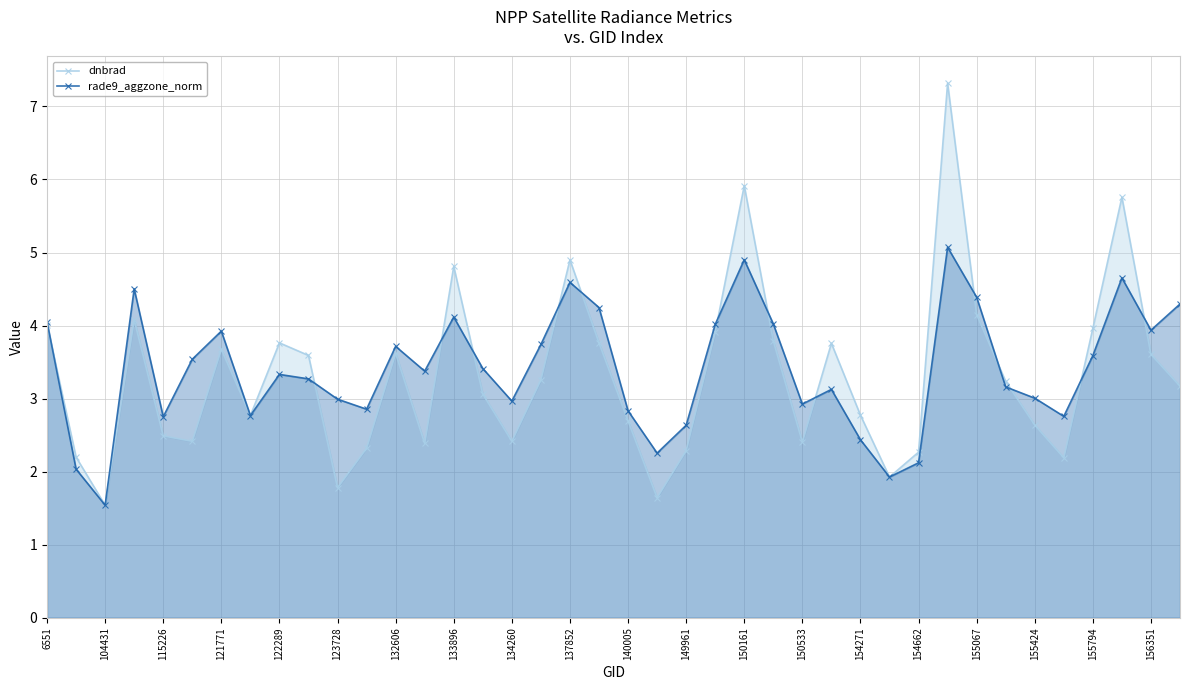

Which series changed the most between 121771 and 154662?

rade9_aggzone_norm